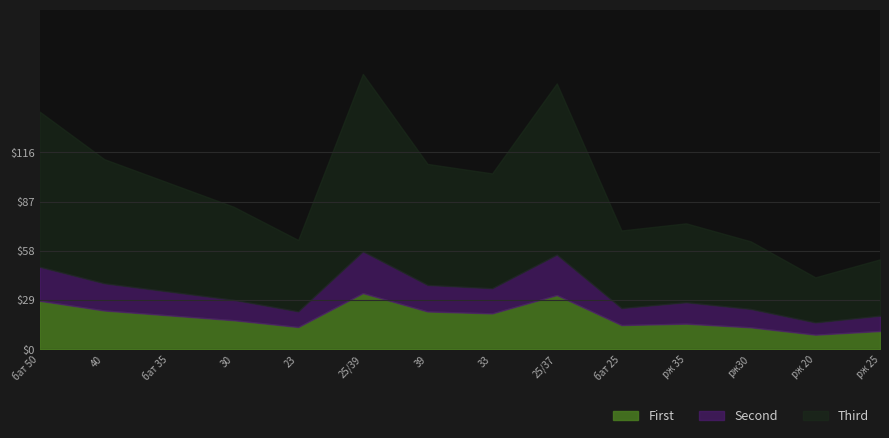

How many data points does each series have?

14